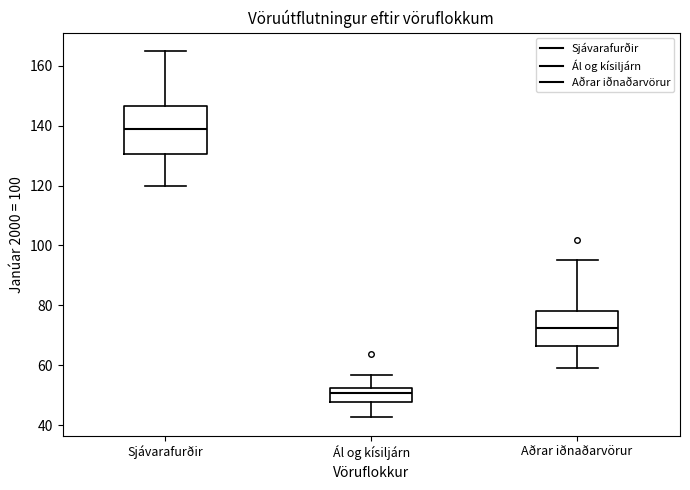

Which box is the tallest, from its lower edge to its upper edge?

Sjávarafurðir